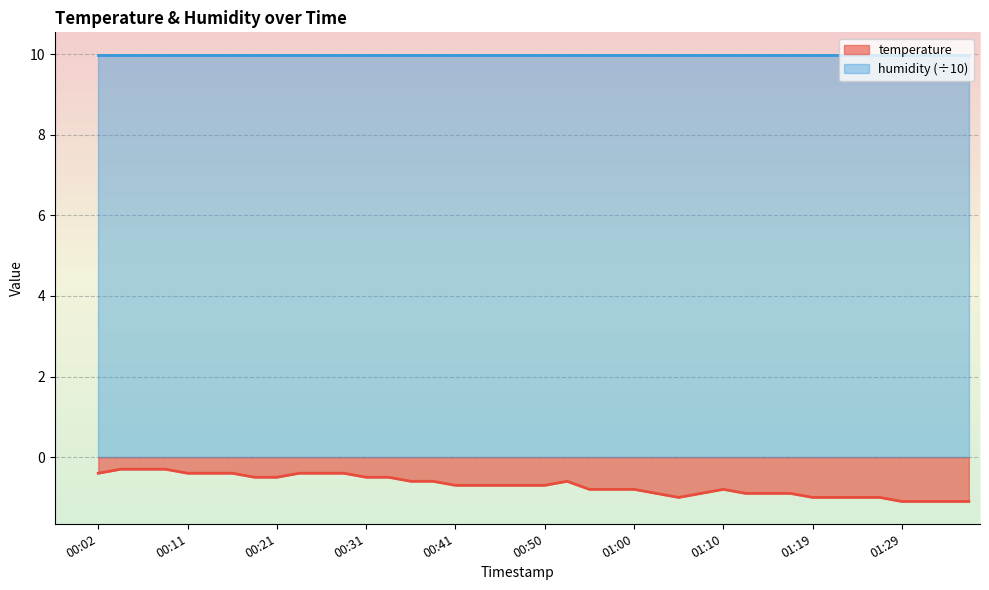

Does the chart display data point markers on the line(s)?

No